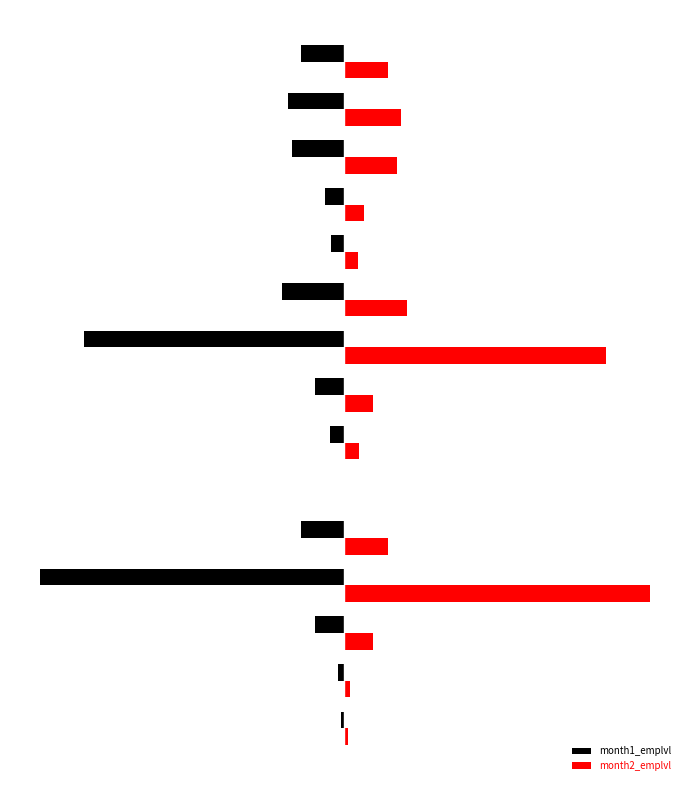

What are all the series names shown in the legend?

month1_emplvl, month2_emplvl